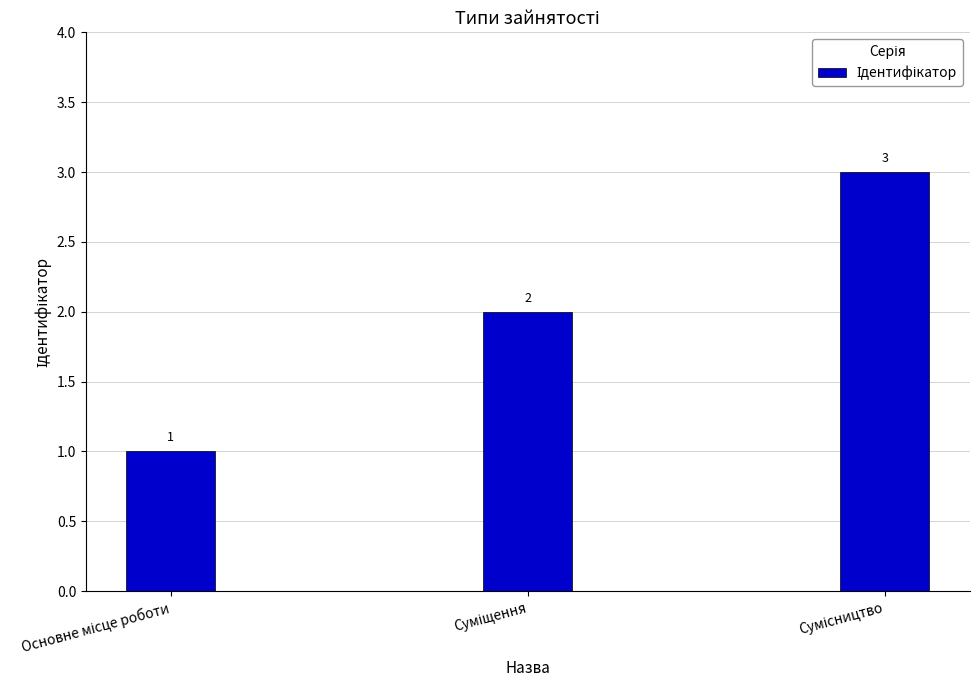

Count the values in the range 1 to 3.

3